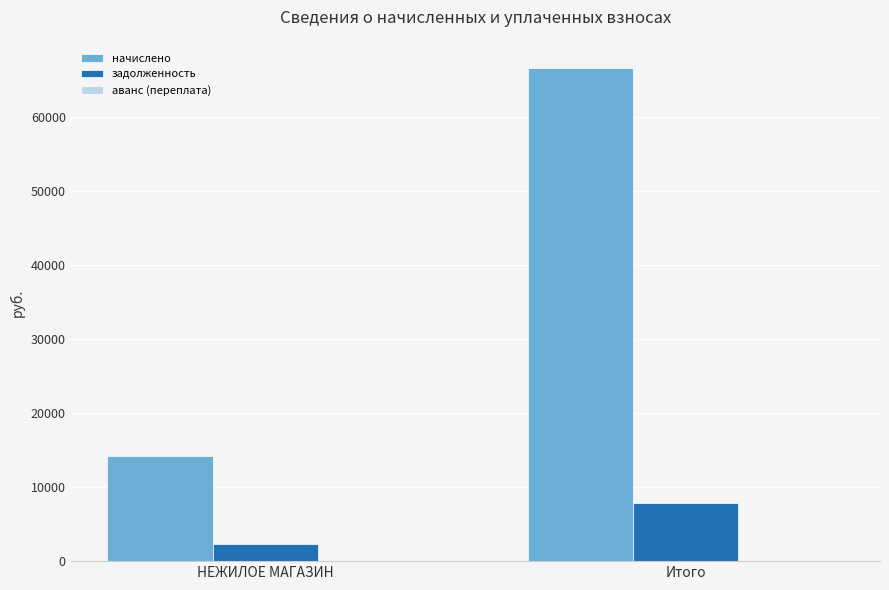

What position from the right is Итого?

1